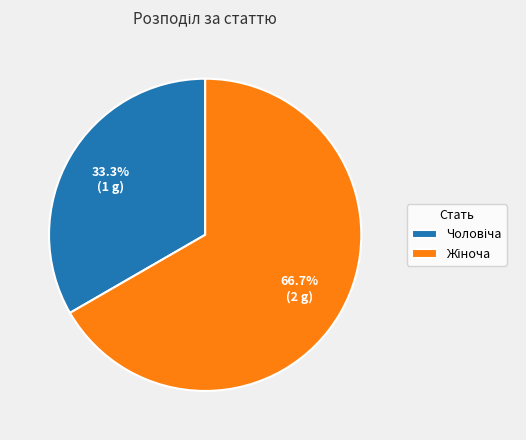

How many slices are in this pie chart?

2